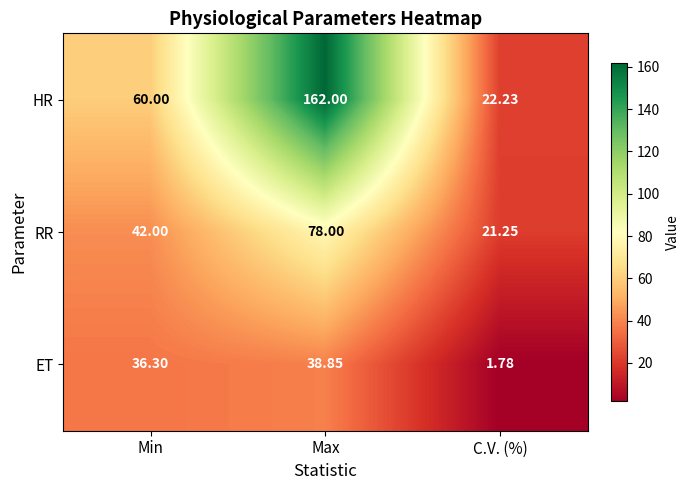

Between Min and C.V. (%), which series saw the biggest shift?

HR